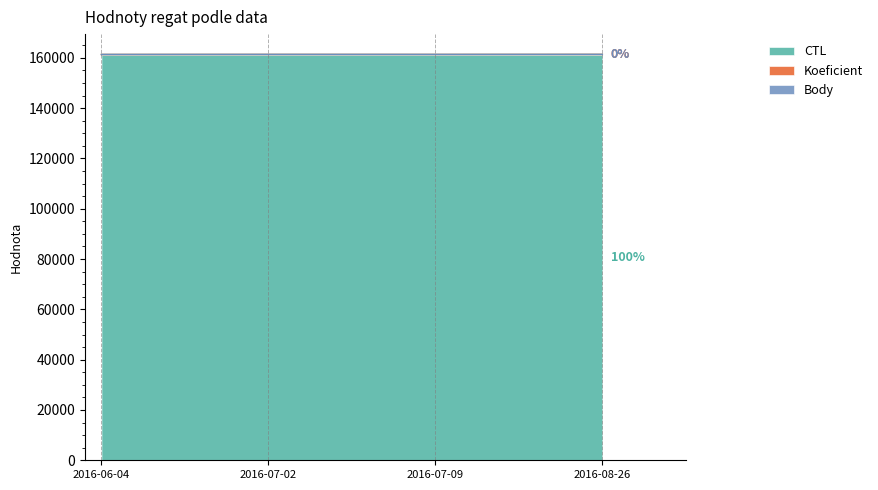

How many distinct data groups are displayed?

3